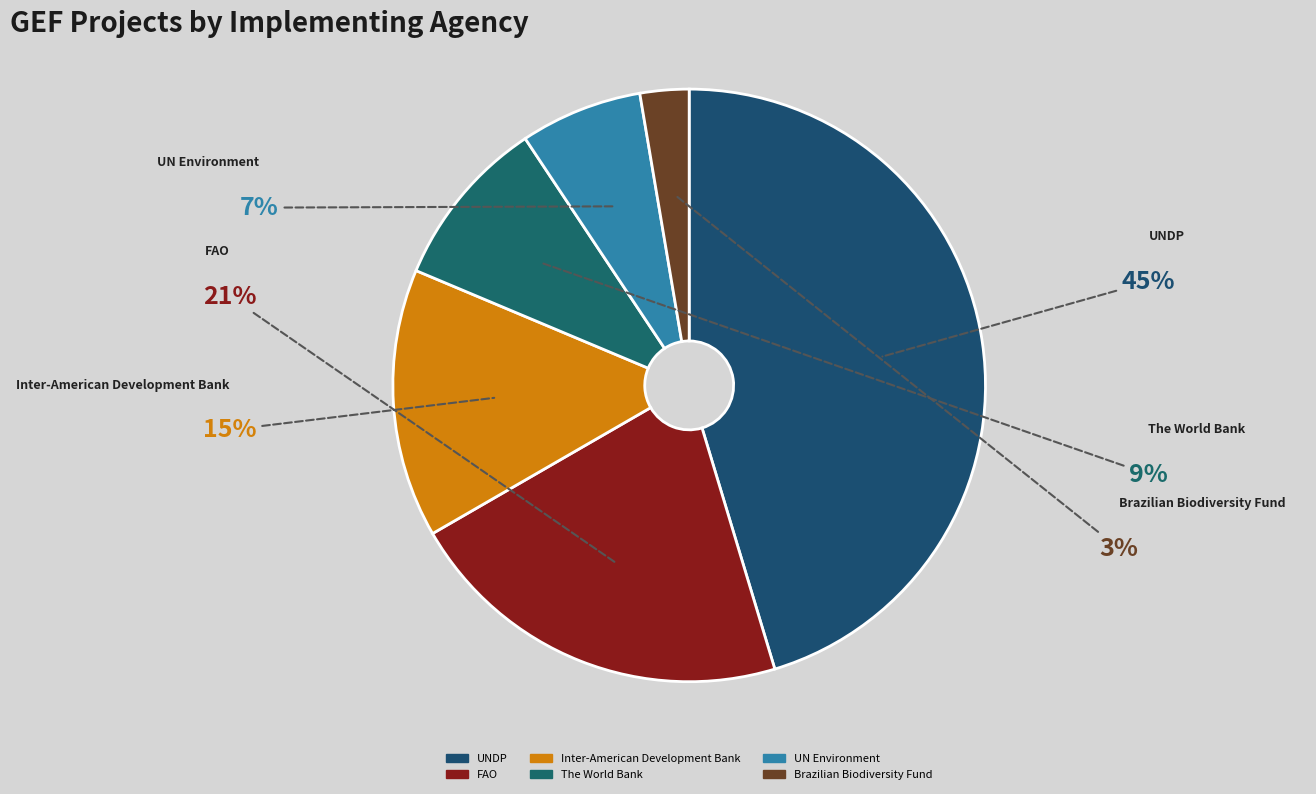

Which slice is the smallest?

Brazilian Biodiversity Fund